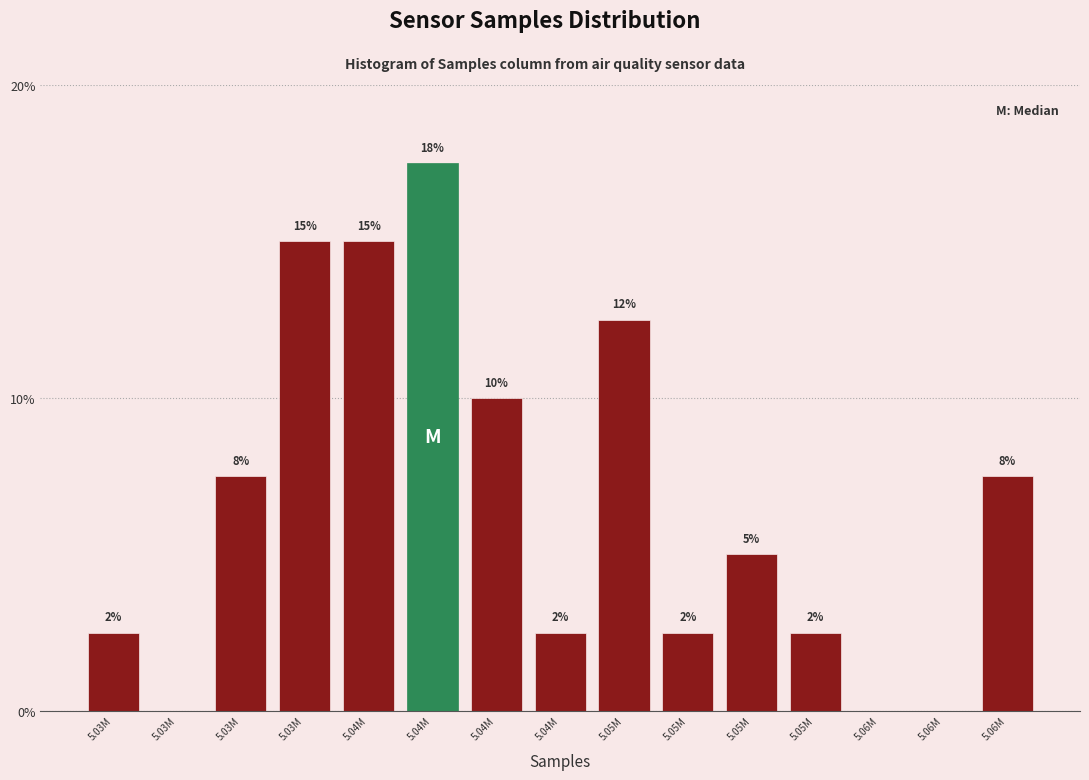

Are the bars horizontal?

No